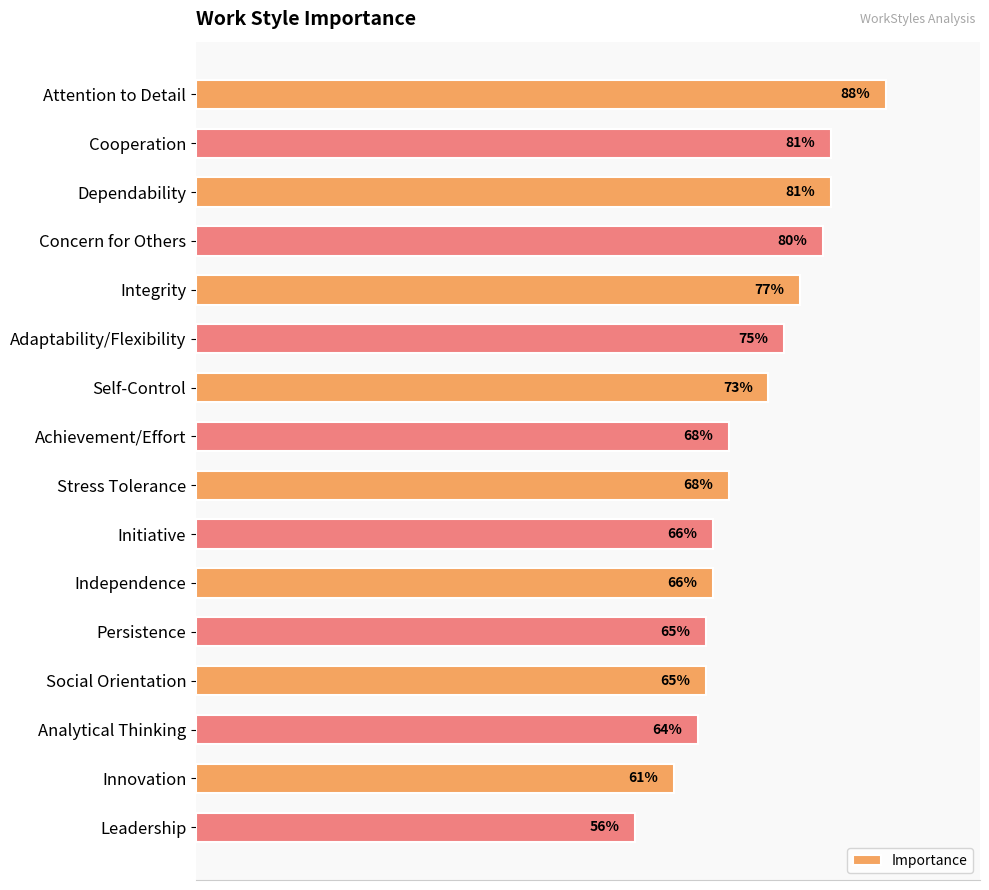

Are the bars horizontal?

Yes